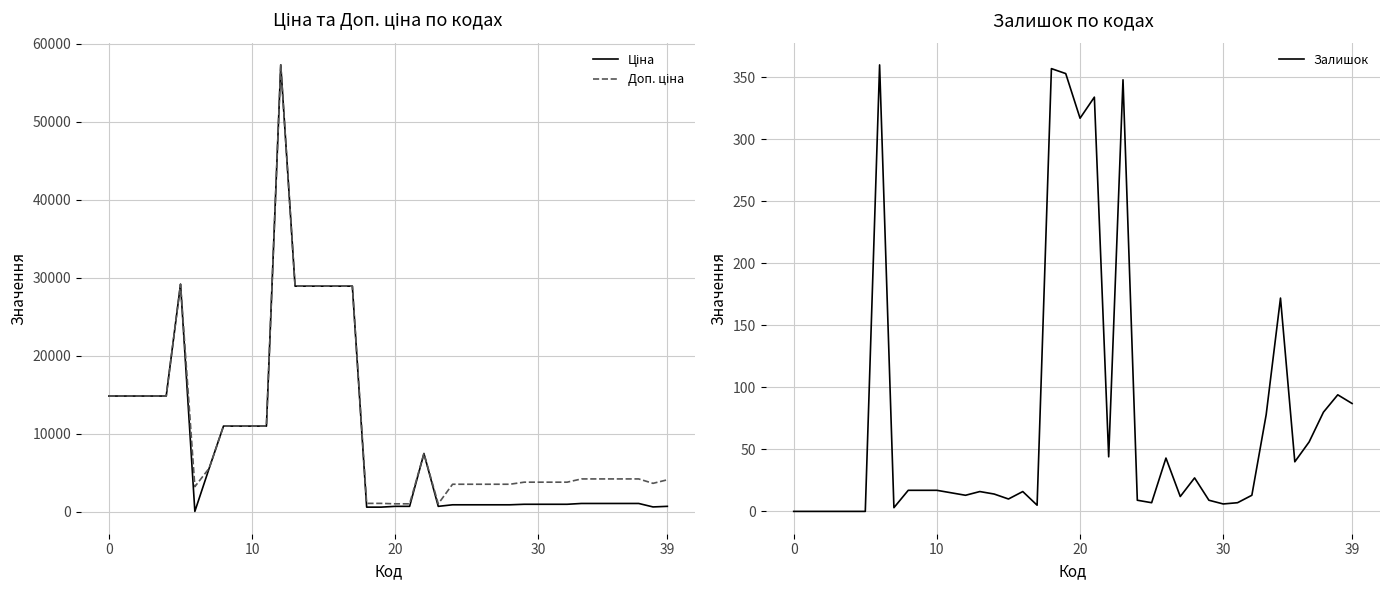

What is the label of the 15th point from the right?

25